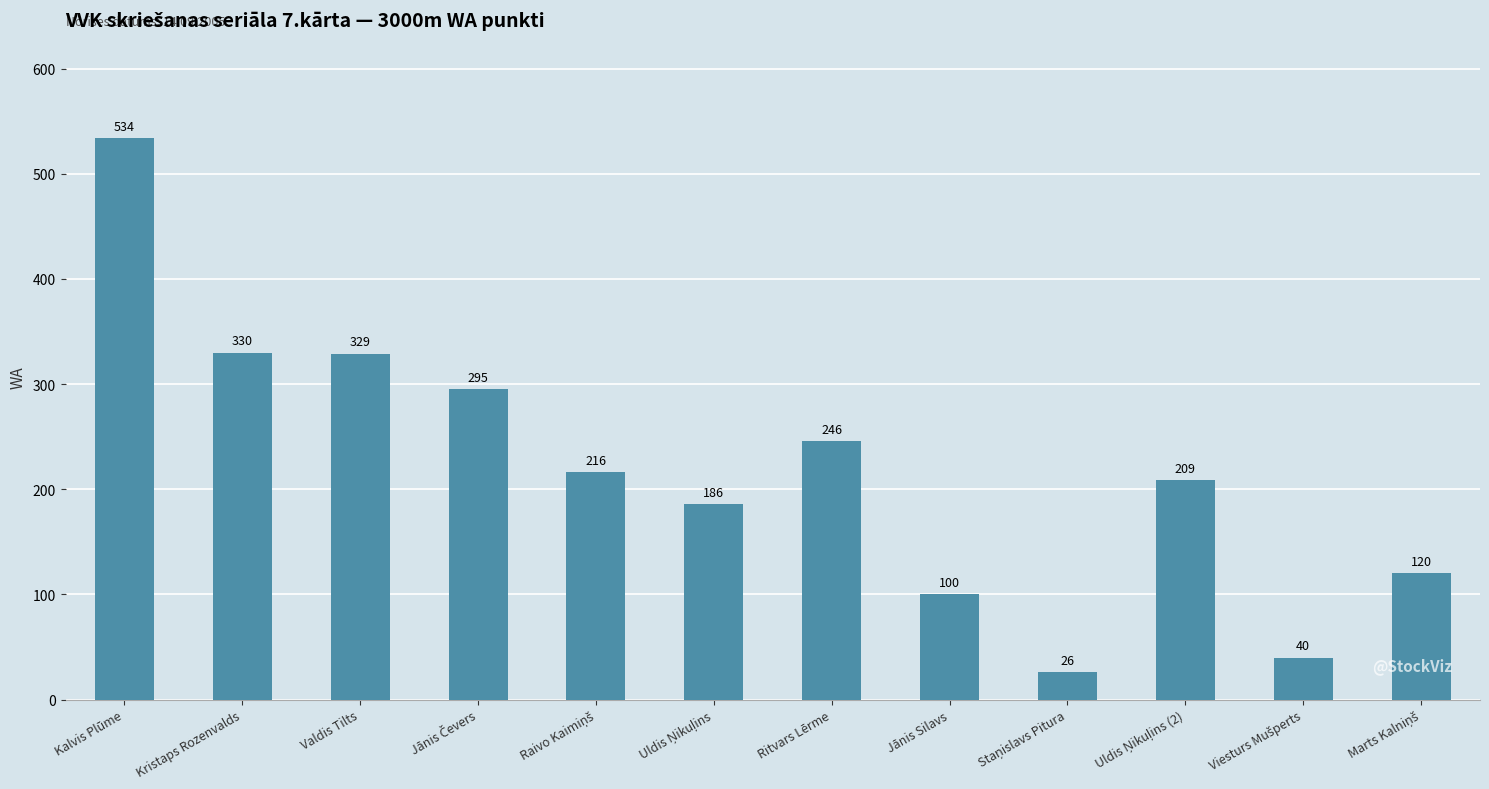

What is the value of the 9th bar from the left?

26